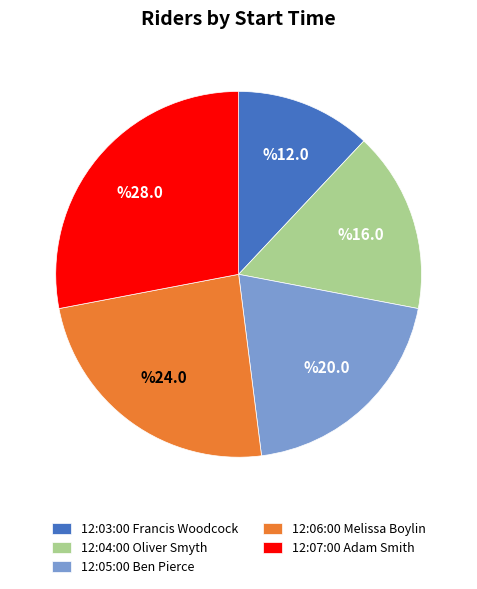

Rank the categories by value from lowest to highest.

12:03:00 Francis Woodcock, 12:04:00 Oliver Smyth, 12:05:00 Ben Pierce, 12:06:00 Melissa Boylin, 12:07:00 Adam Smith